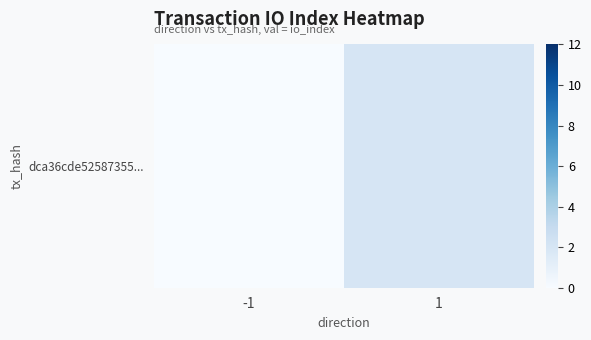

Between -1 and 1, which is larger?

1